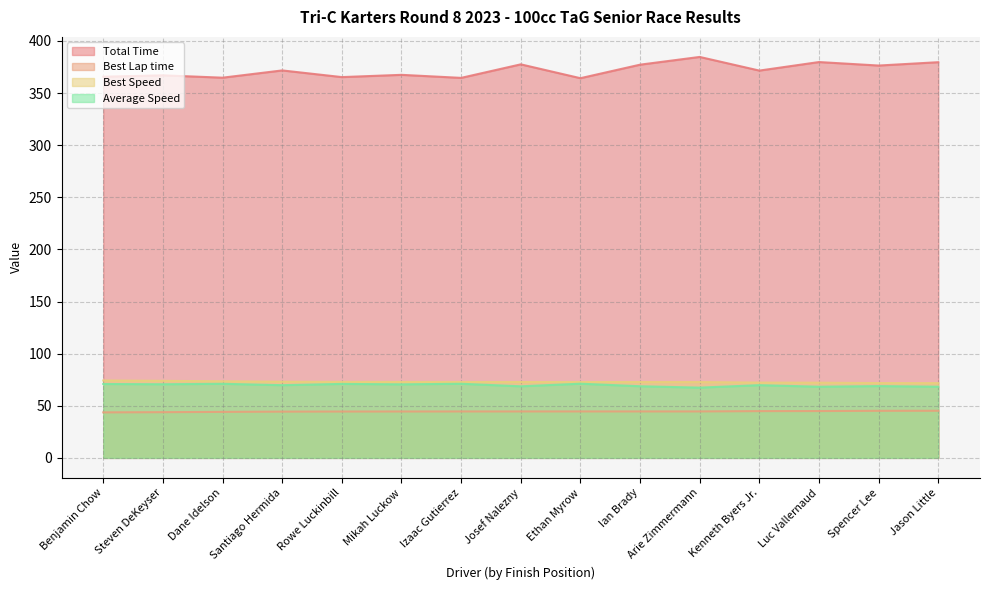

True or false: Total Time has a value of 377.5 at Josef Nalezny.

True